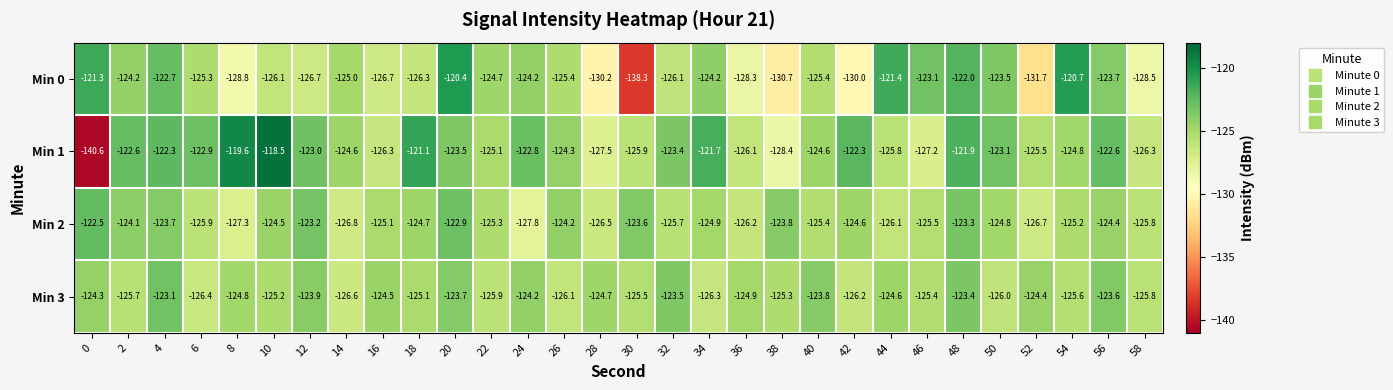

Rank the series at 2 from highest to lowest value.

Min 1, Min 2, Min 0, Min 3